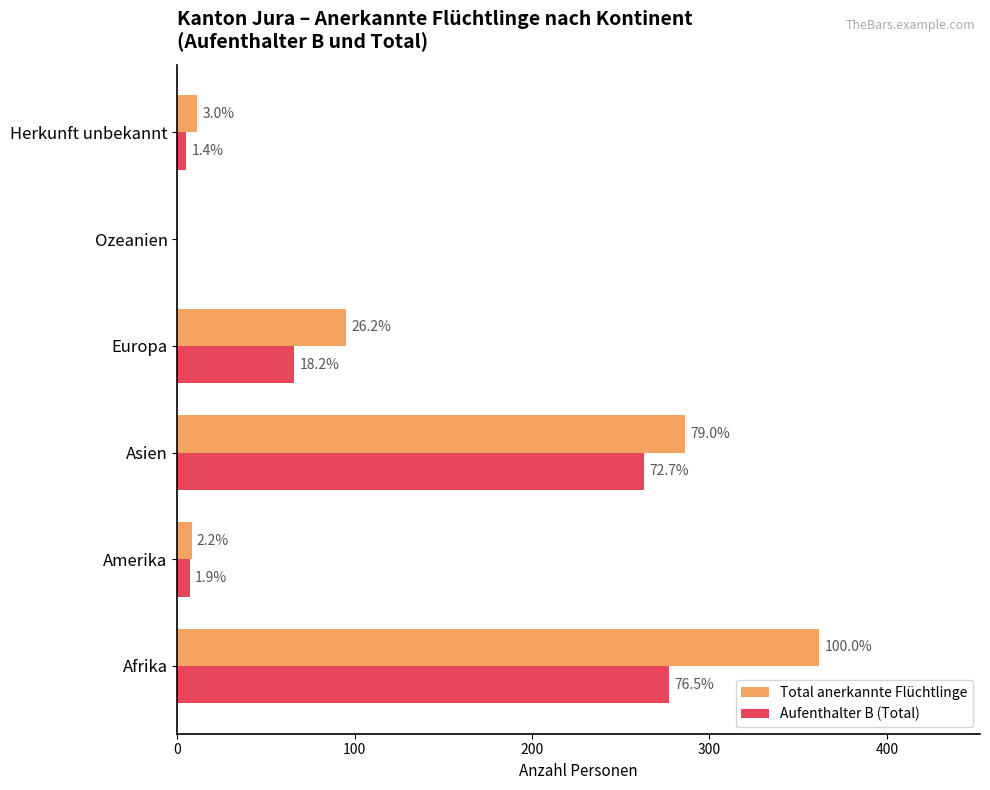

What are all the series names shown in the legend?

Total anerkannte Flüchtlinge, Aufenthalter B (Total)